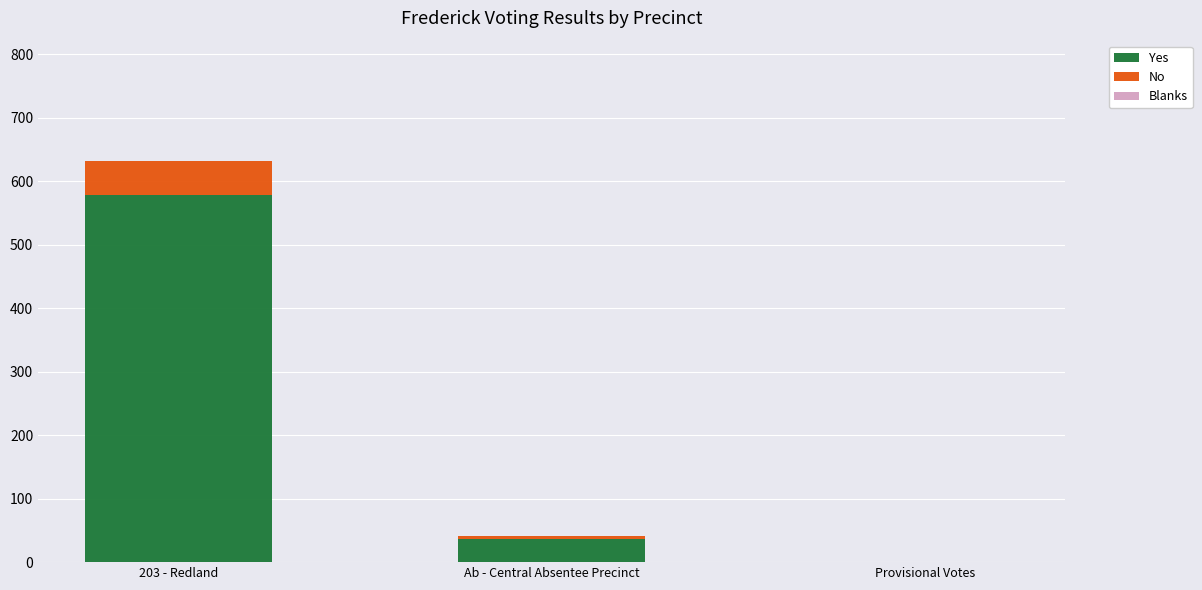

At which category is the sum across all series the highest?

203 - Redland